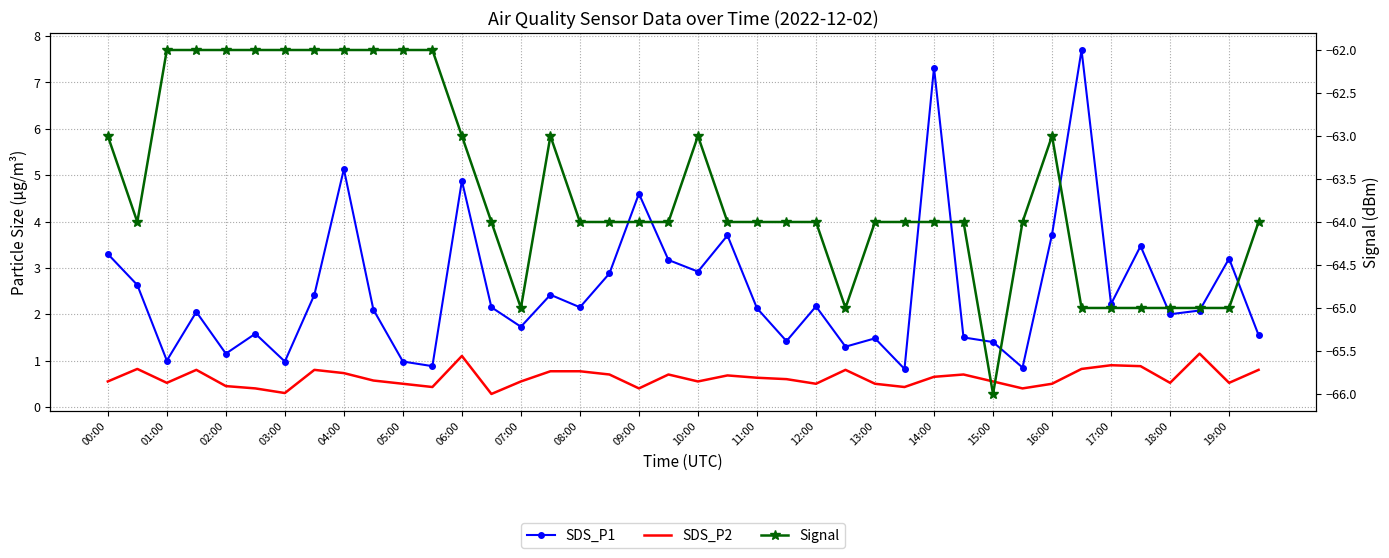

Which series has the largest total across all categories?

SDS_P1